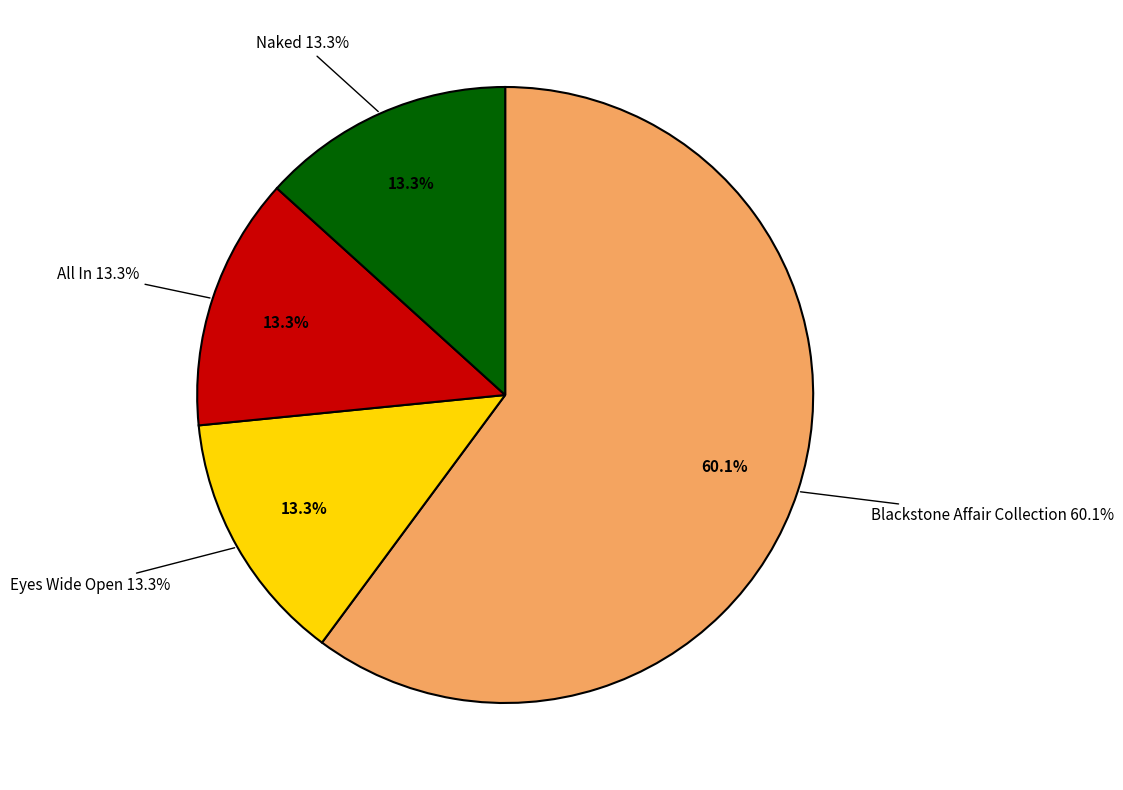

To the nearest percent, what percentage of the pie is Blackstone Affair Collection?

60%